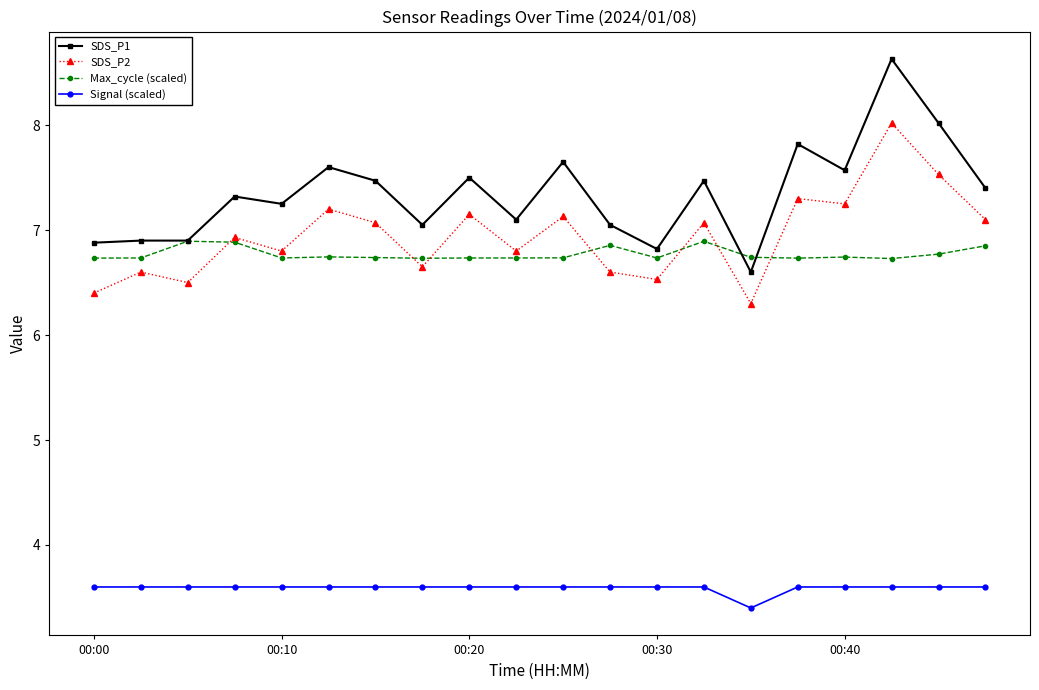

List the series in order of their peak value, lowest first.

Signal (scaled), Max_cycle (scaled), SDS_P2, SDS_P1